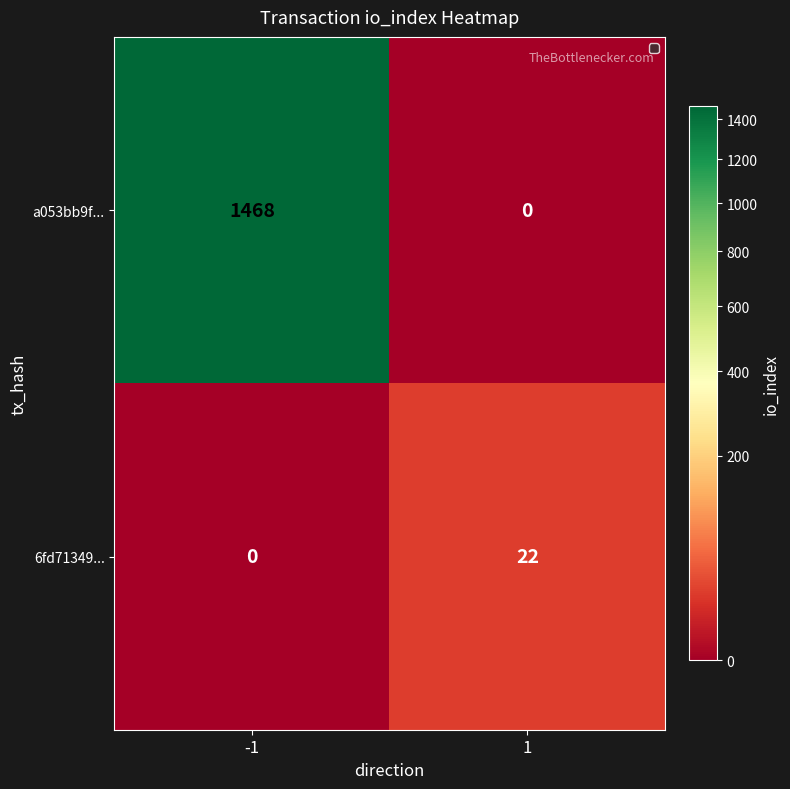

The 6fd71349... series shows 22 at 1. True or false?

True